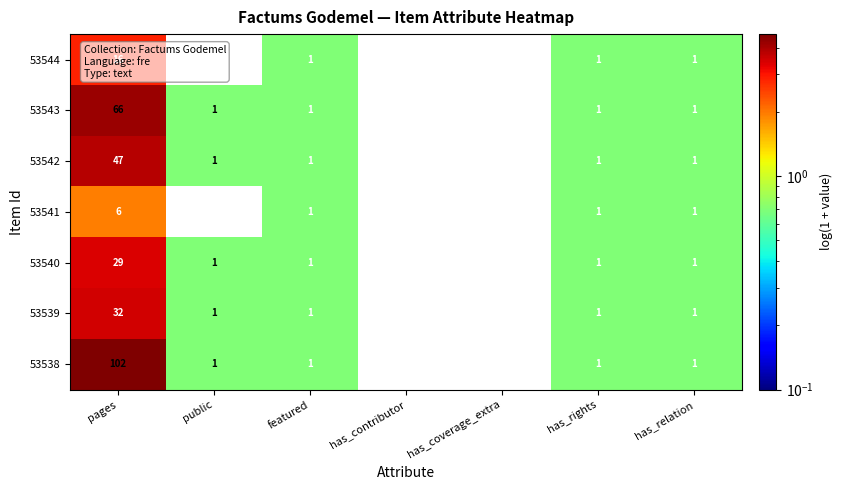

Which series has the largest range (max minus min)?

53538